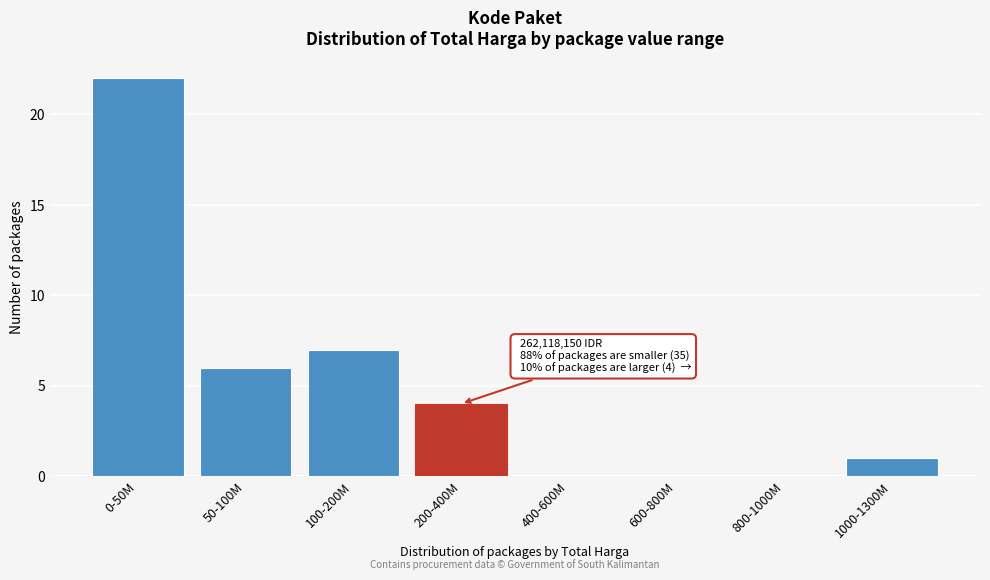

Reading left to right, list all the values displayed in this chart.

0-50M=22	50-100M=6	100-200M=7	200-400M=4	400-600M=0	600-800M=0	800-1000M=0	1000-1300M=1